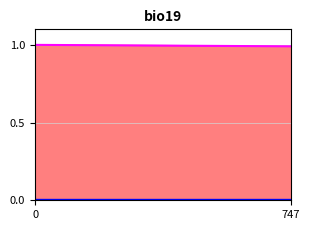

How many values in Fee are above zero?

2